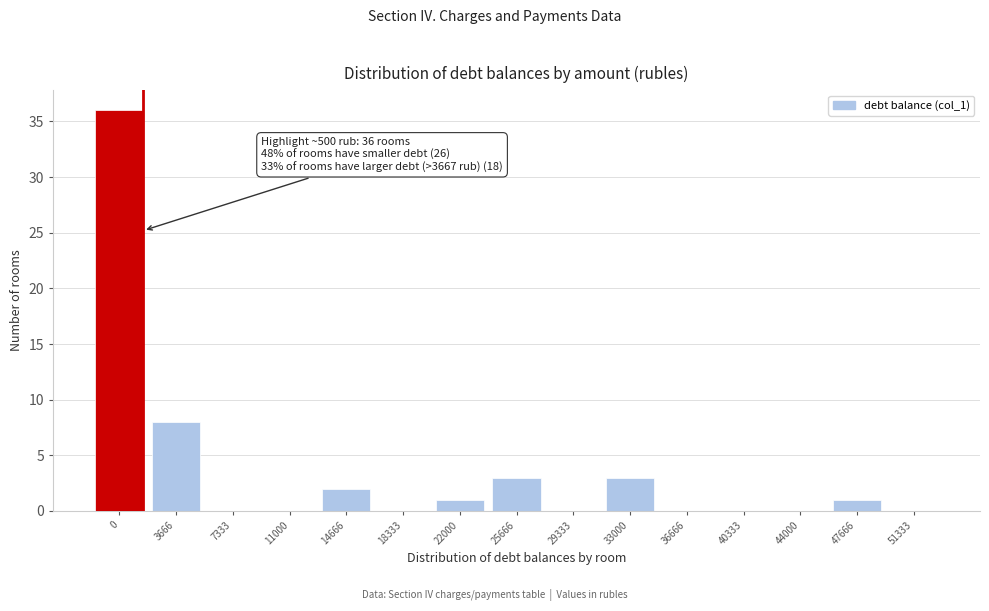

Reading left to right, list all the values displayed in this chart.

0=36	3666=8	7333=0	11000=0	14666=2	18333=0	22000=1	25666=3	29333=0	33000=3	36666=0	40333=0	44000=0	47666=1	51333=0